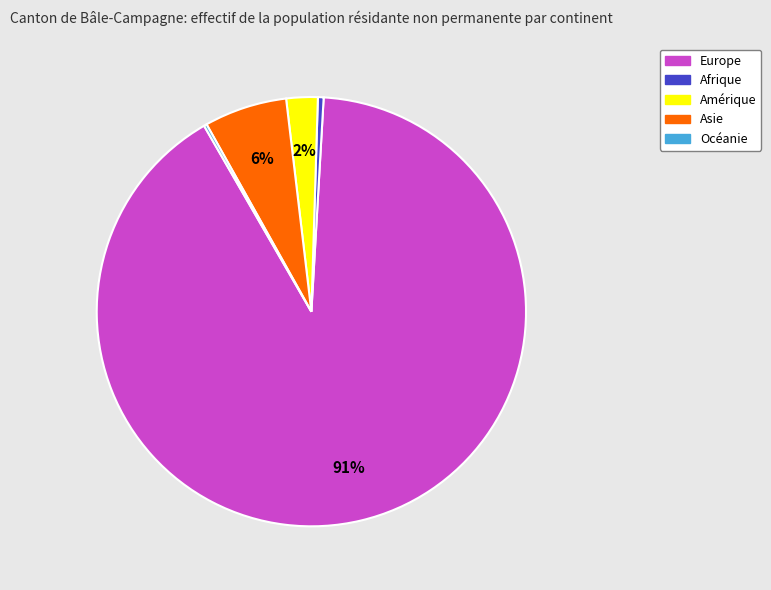

What is the largest slice in the pie chart?

Europe